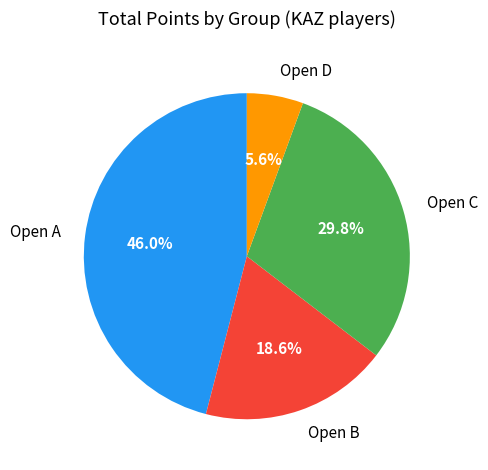

Which slice is the smallest?

Open D